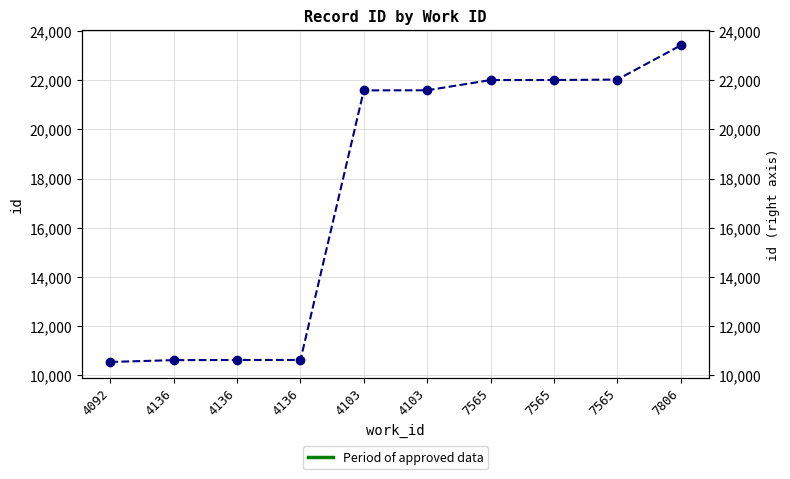

How many distinct data groups are displayed?

1